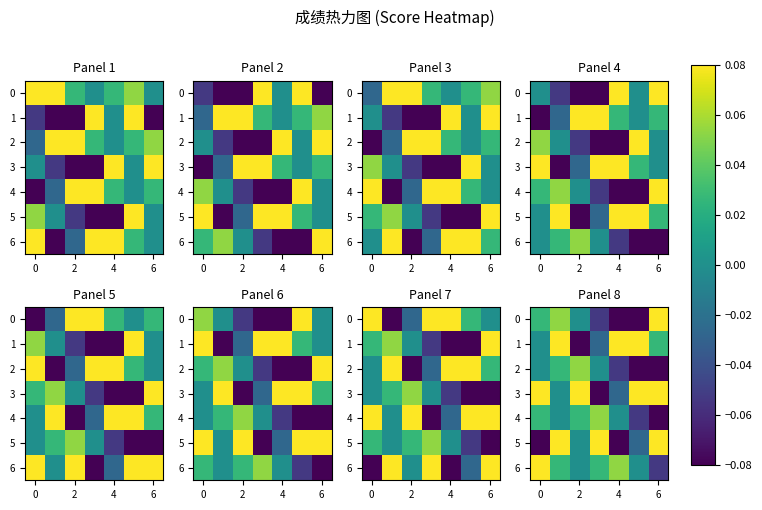

How many series are shown in this chart?

7